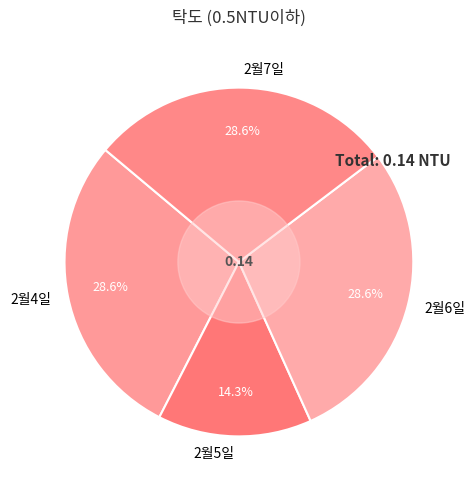

To the nearest percent, what portion does 2월5일 represent?

14%